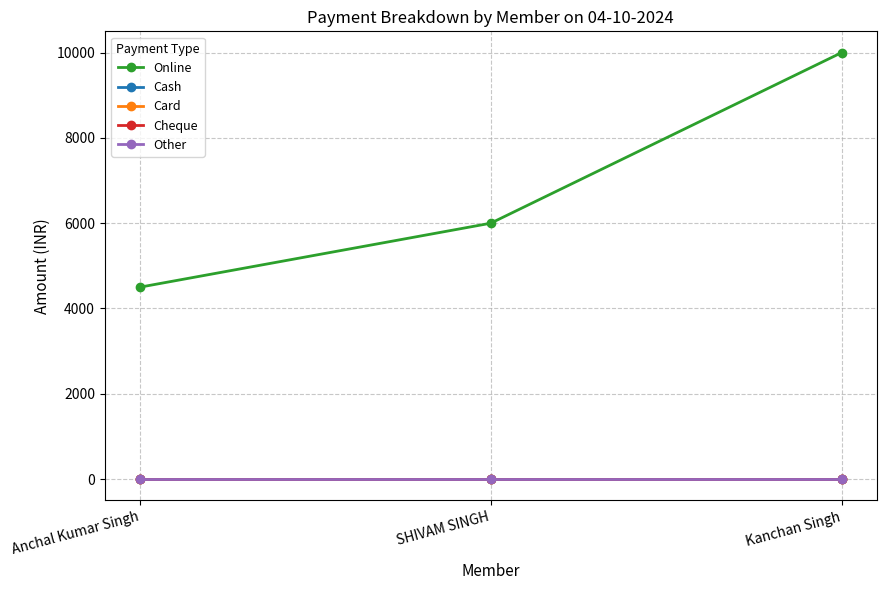

Which series has the largest total across all categories?

Online